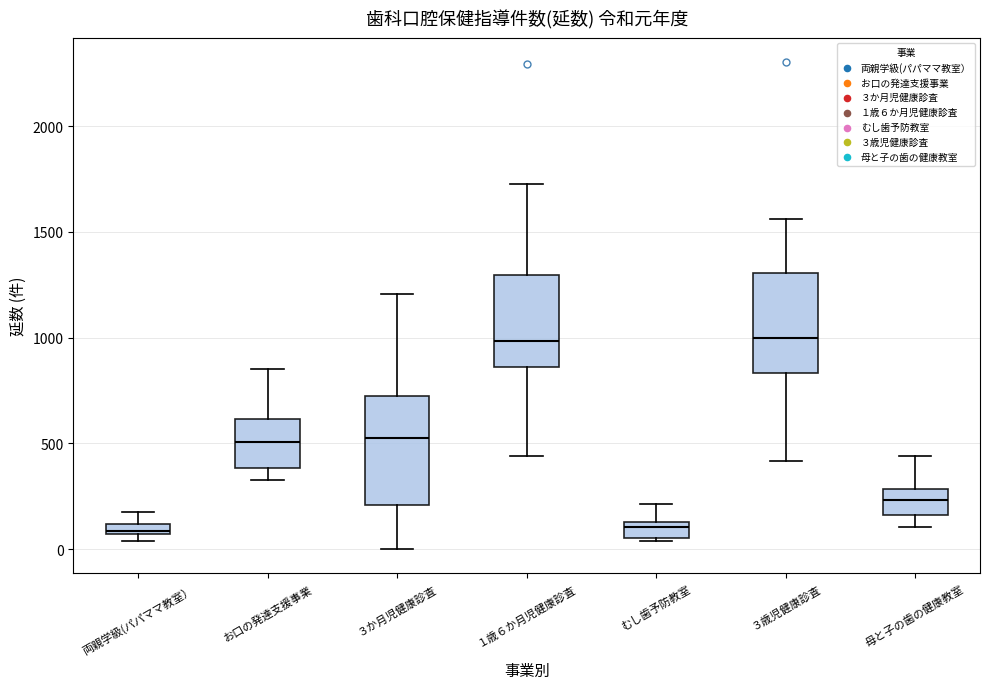

Where is the lower edge of the box for お口の発達支援事業 on the y-axis? The values are not printed on the chart, so give them approximately, as read against the axis.

400